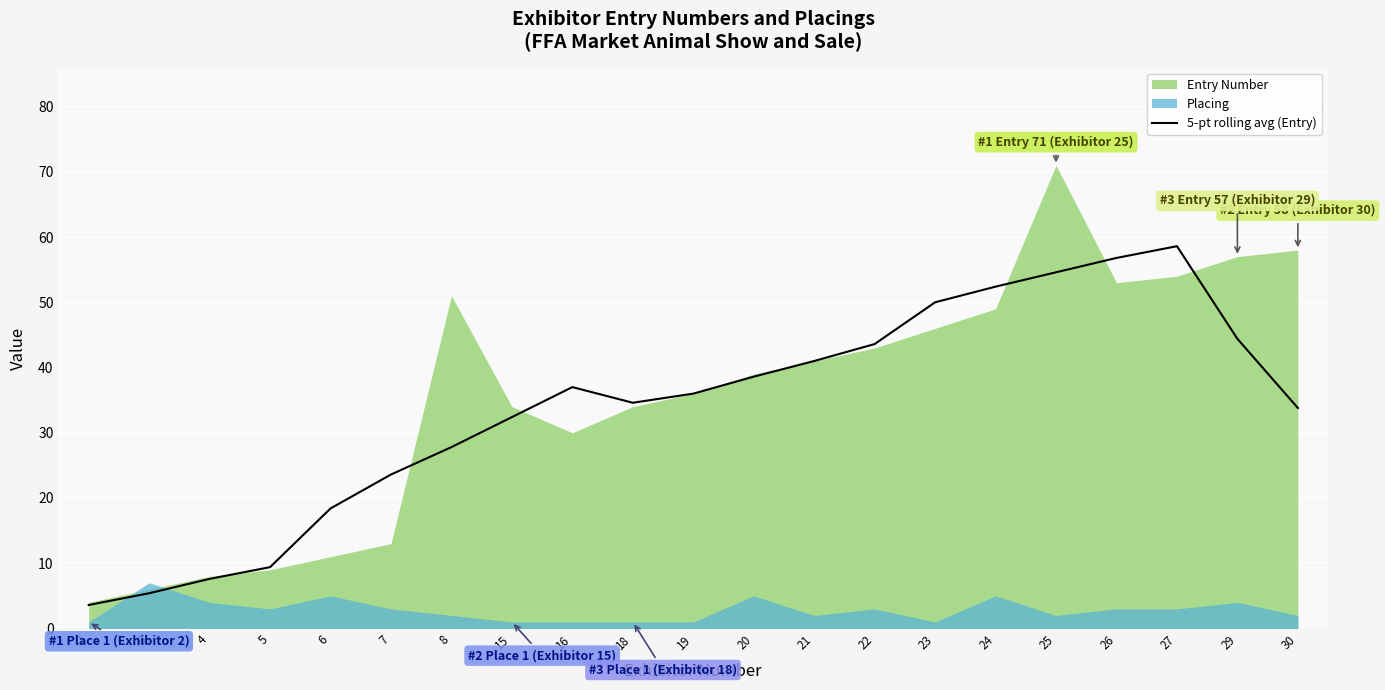

How many data points are above 36?

10